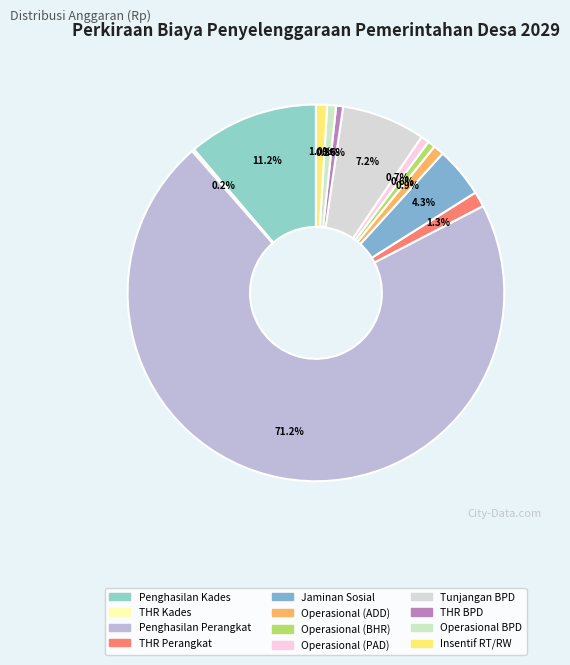

Is there a majority slice in this chart?

Yes